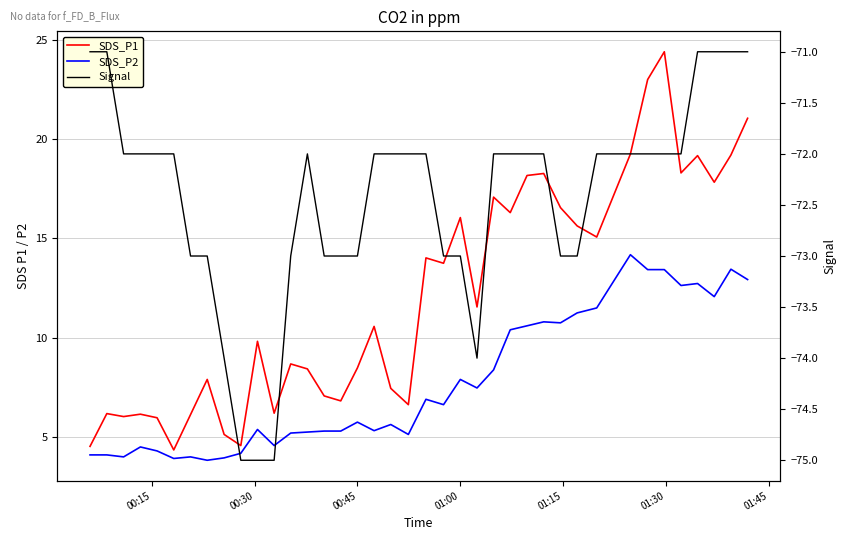

True or false: SDS_P2 and Signal intersect in this chart.

False